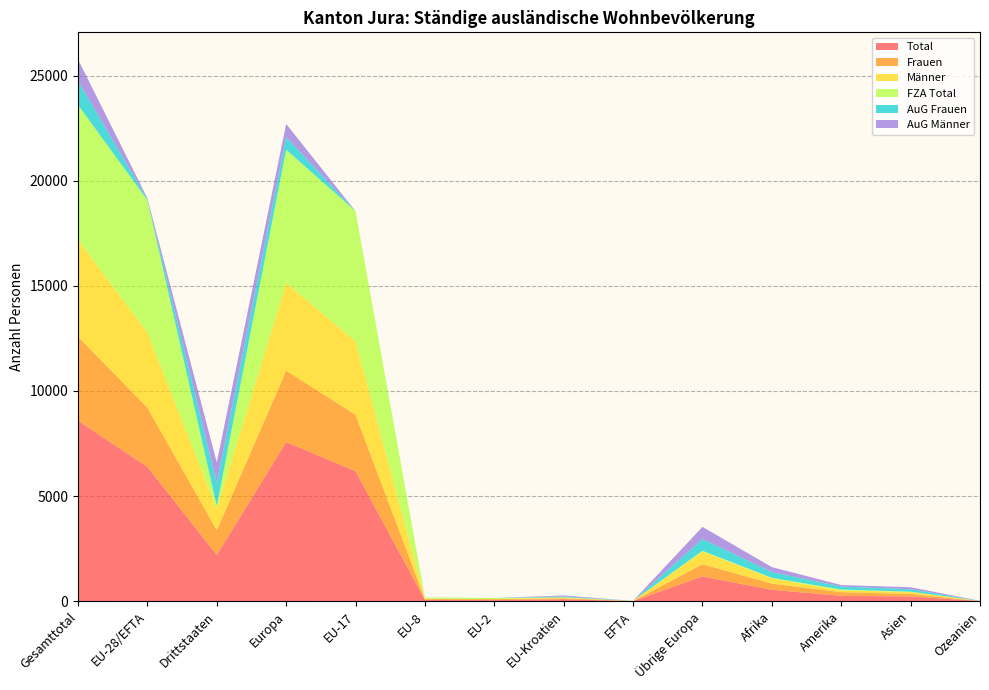

Reading left to right, what are all the values shown in this chart?

Total: Gesamttotal=8589	EU-28/EFTA=6388	Drittstaaten=2201	Europa=7566	EU-17=6183	EU-8=59	EU-2=50	EU-Kroatien=91	EFTA=5	Übrige Europa=1178	Afrika=540	Amerika=256	Asien=221	Ozeanien=6
Frauen: Gesamttotal=3992	EU-28/EFTA=2818	Drittstaaten=1174	Europa=3398	EU-17=2681	EU-8=41	EU-2=46	EU-Kroatien=46	EFTA=4	Übrige Europa=580	Afrika=294	Amerika=174	Asien=125	Ozeanien=1
Männer: Gesamttotal=4597	EU-28/EFTA=3570	Drittstaaten=1027	Europa=4168	EU-17=3502	EU-8=18	EU-2=4	EU-Kroatien=45	EFTA=1	Übrige Europa=598	Afrika=246	Amerika=82	Asien=96	Ozeanien=5
FZA Total: Gesamttotal=6425	EU-28/EFTA=6299	Drittstaaten=126	Europa=6340	EU-17=6183	EU-8=59	EU-2=50	EU-Kroatien=2	EFTA=5	Übrige Europa=41	Afrika=32	Amerika=43	Asien=10	Ozeanien=0
AuG Frauen: Gesamttotal=1138	EU-28/EFTA=44	Drittstaaten=1094	Europa=604	EU-17=0	EU-8=0	EU-2=0	EU-Kroatien=44	EFTA=0	Übrige Europa=560	Afrika=275	Amerika=140	Asien=118	Ozeanien=1
AuG Männer: Gesamttotal=1026	EU-28/EFTA=45	Drittstaaten=981	Europa=622	EU-17=0	EU-8=0	EU-2=0	EU-Kroatien=45	EFTA=0	Übrige Europa=577	Afrika=233	Amerika=73	Asien=93	Ozeanien=5